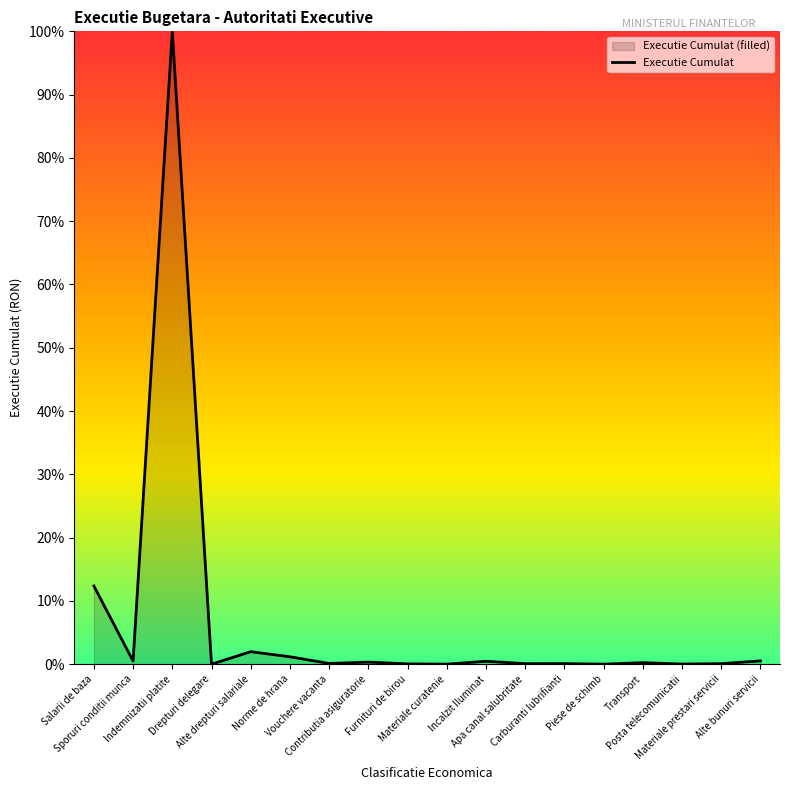

How many lines are shown in the chart?

1